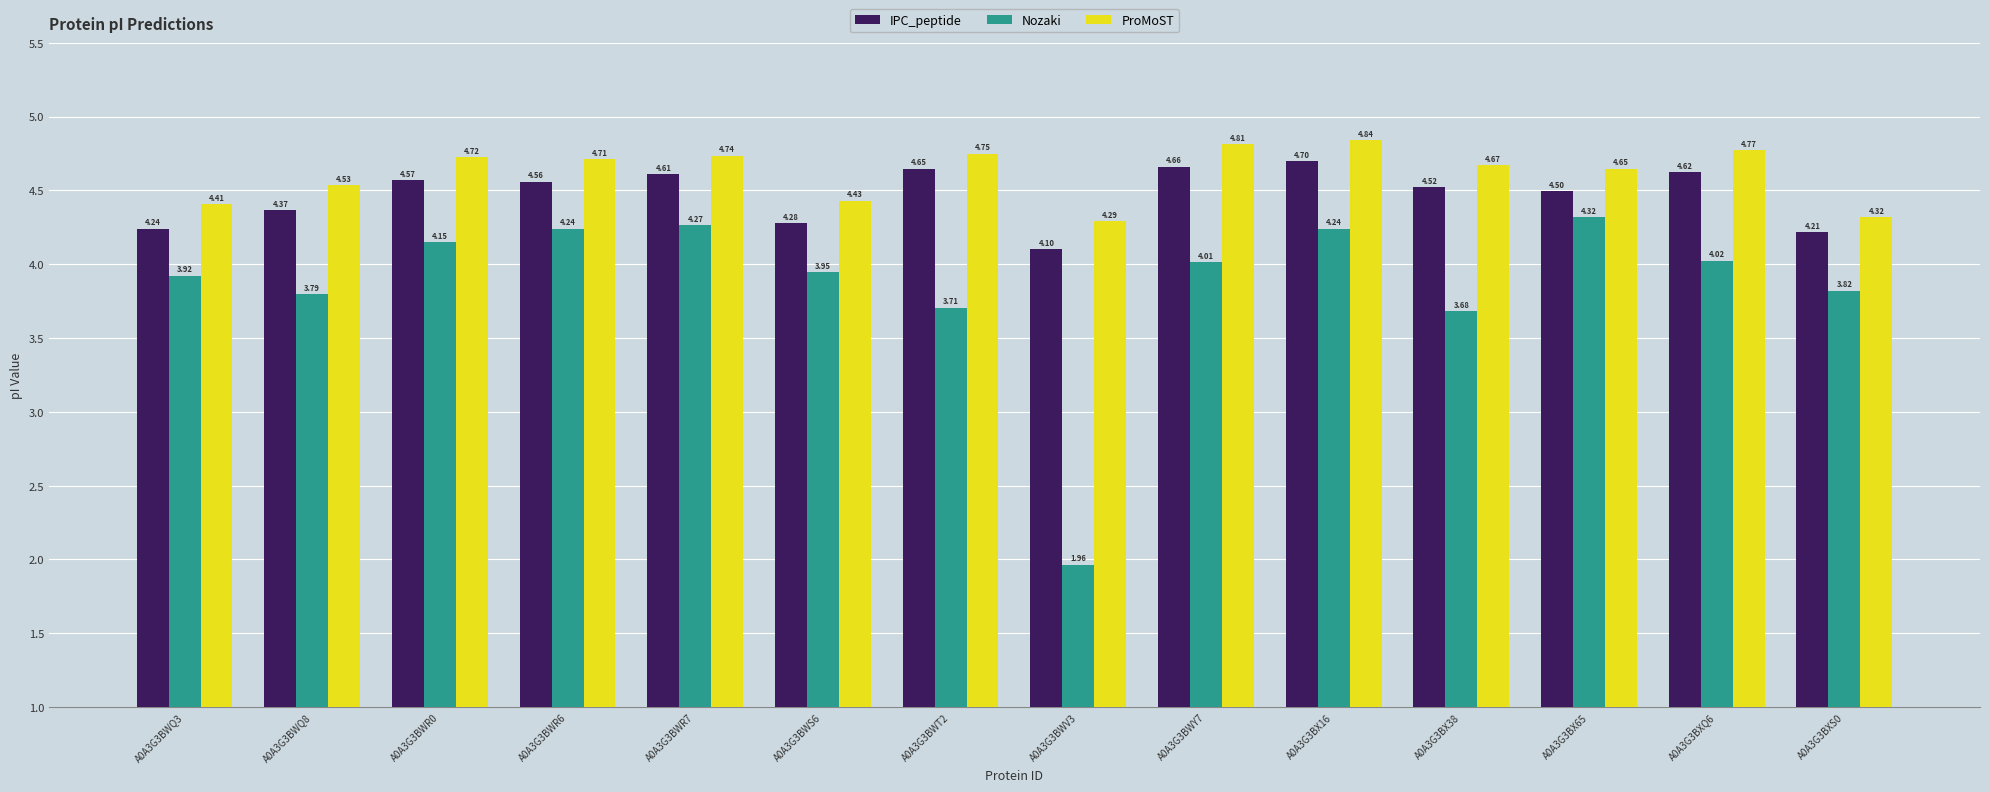

Count the number of categories in the chart.

14